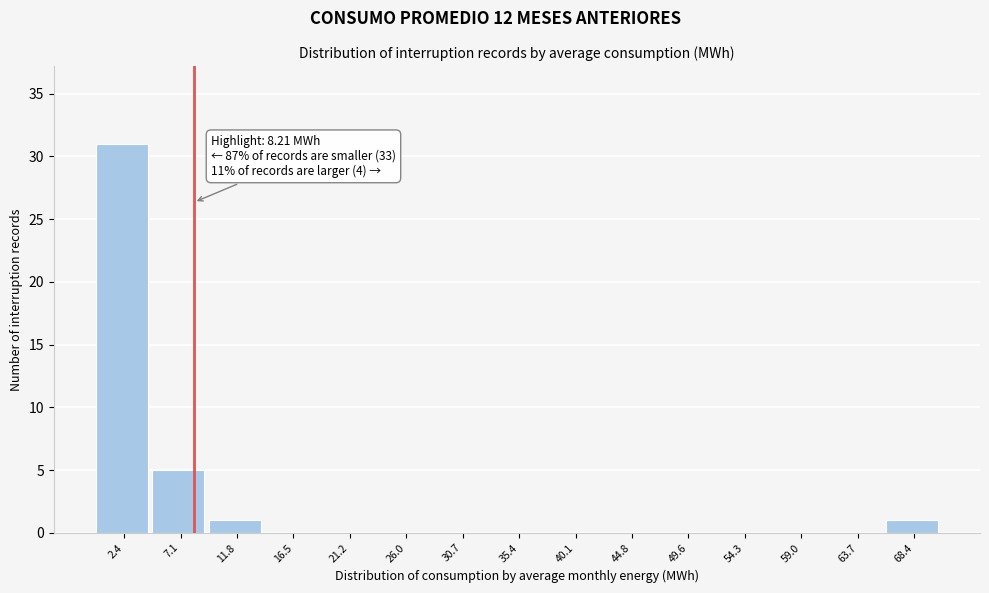

Which range on the x-axis has the tallest bar?

0.0 to 4.5